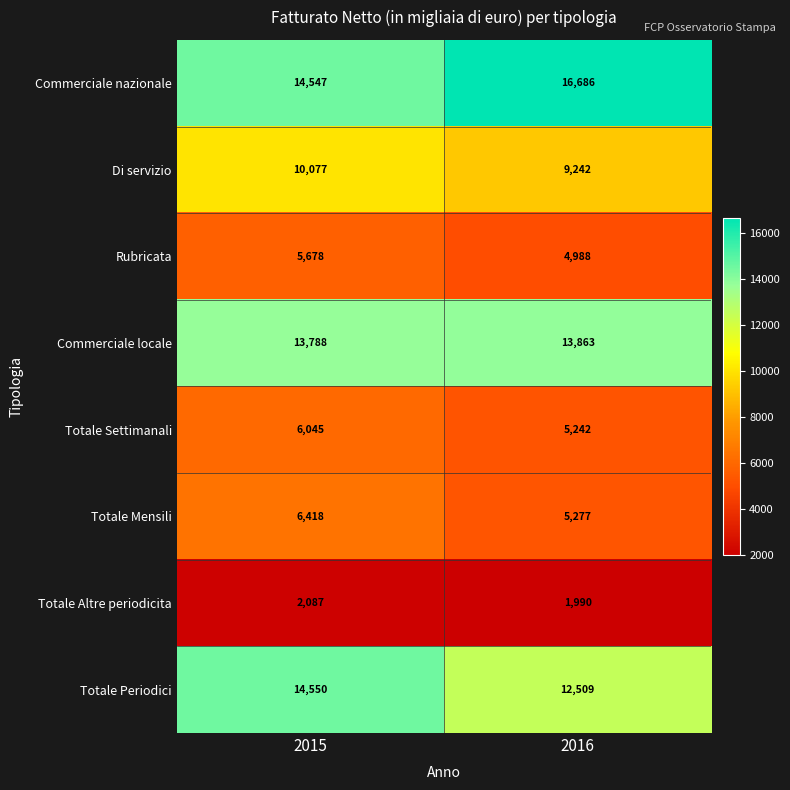

What is the minimum value shown in the chart?

1990